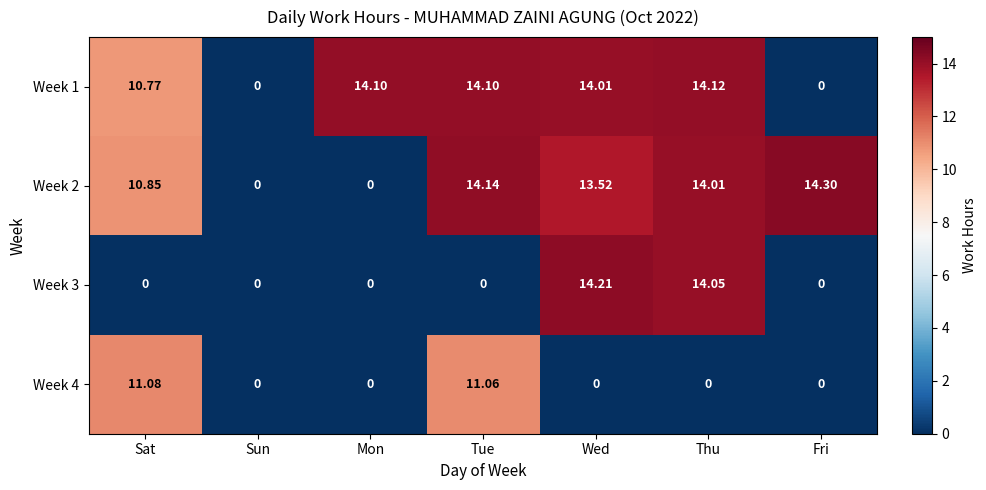

Which series has the largest range (max minus min)?

Week 2